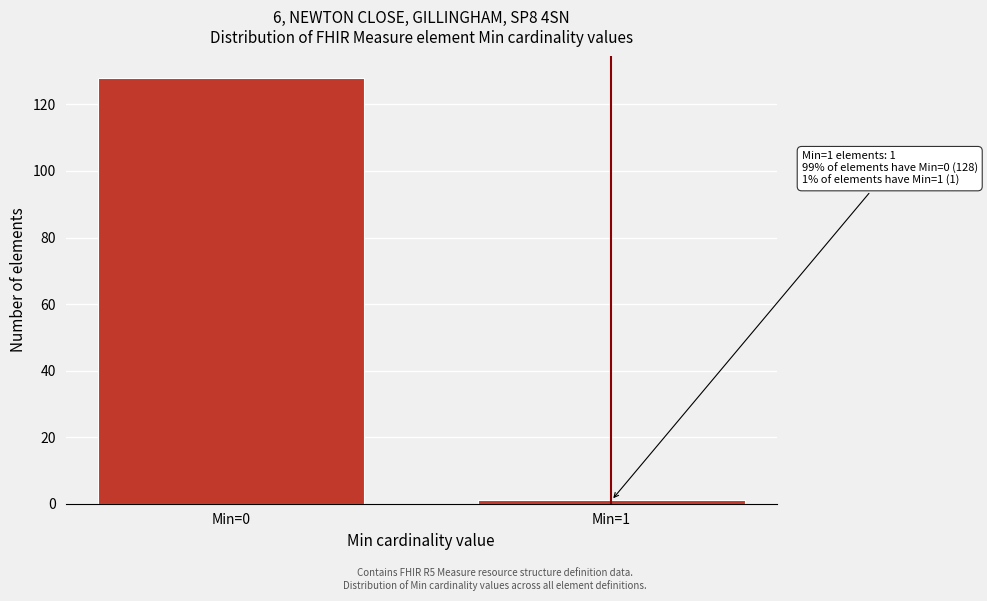

Reading left to right, transcribe all the data shown in this chart.

128	1